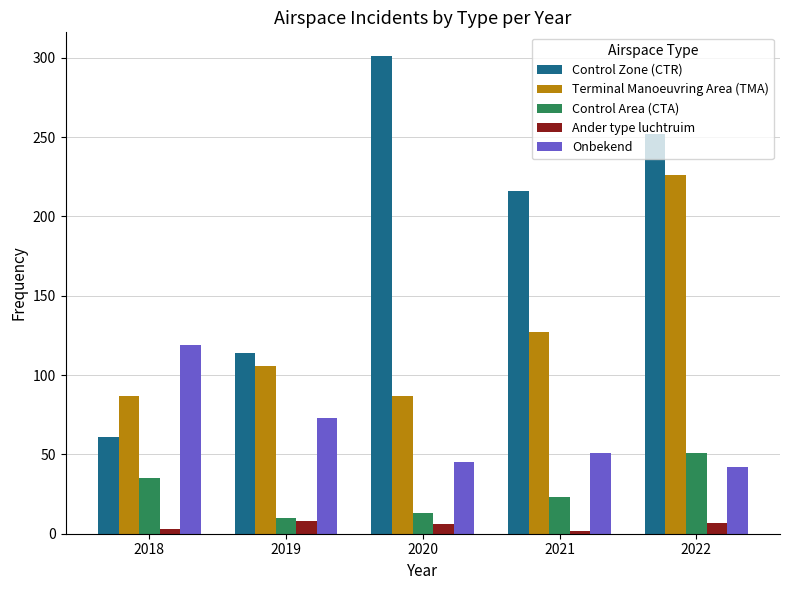

How many bars are there in each group?

5